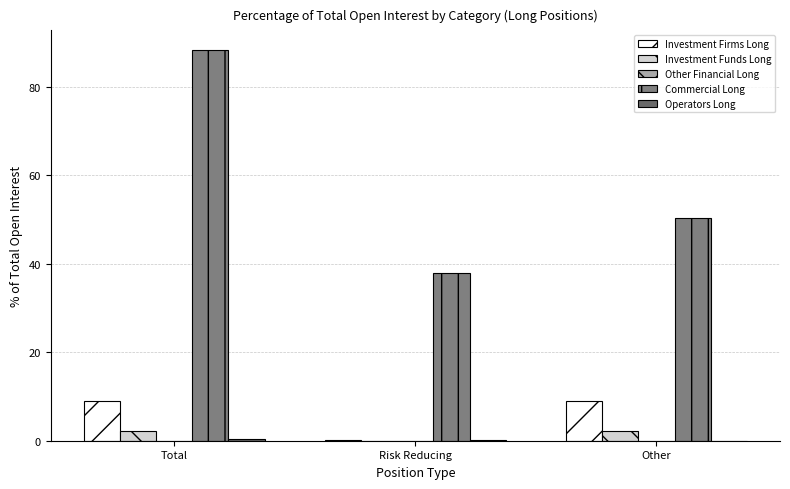

Are the bars horizontal?

No